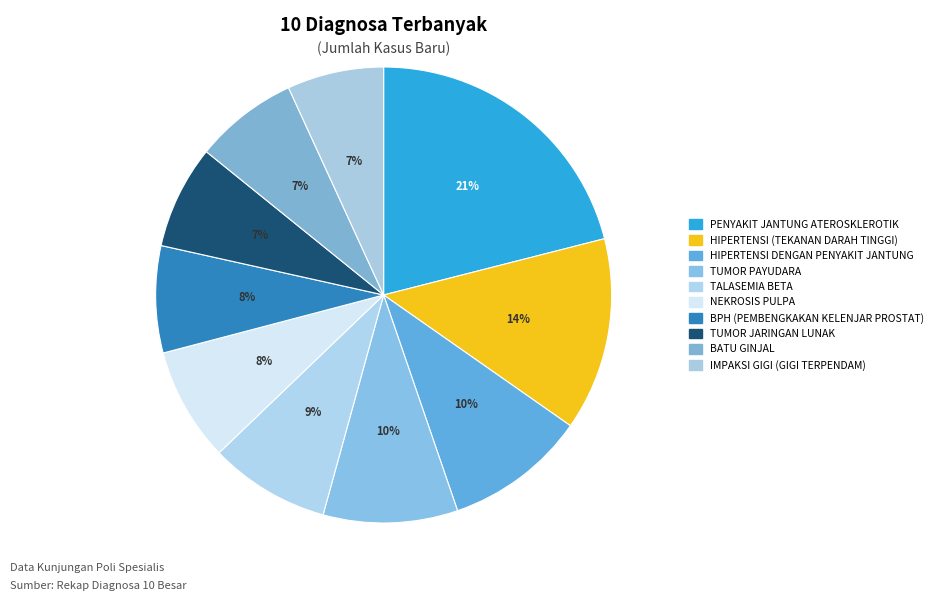

How many segments does this pie chart have?

10